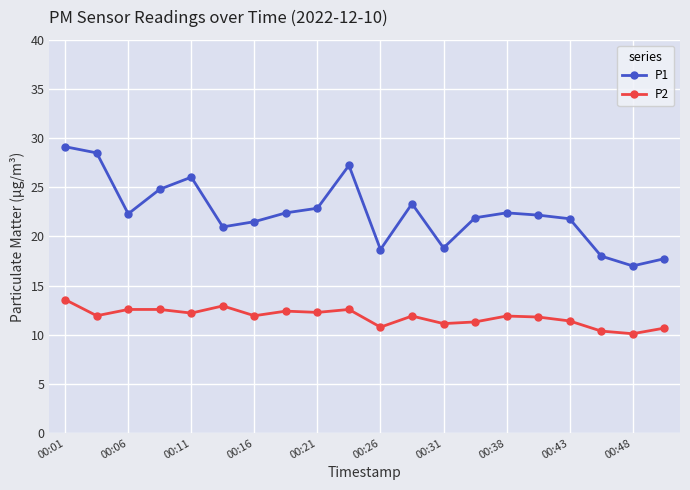

What is the average value of the P2 series?

11.8